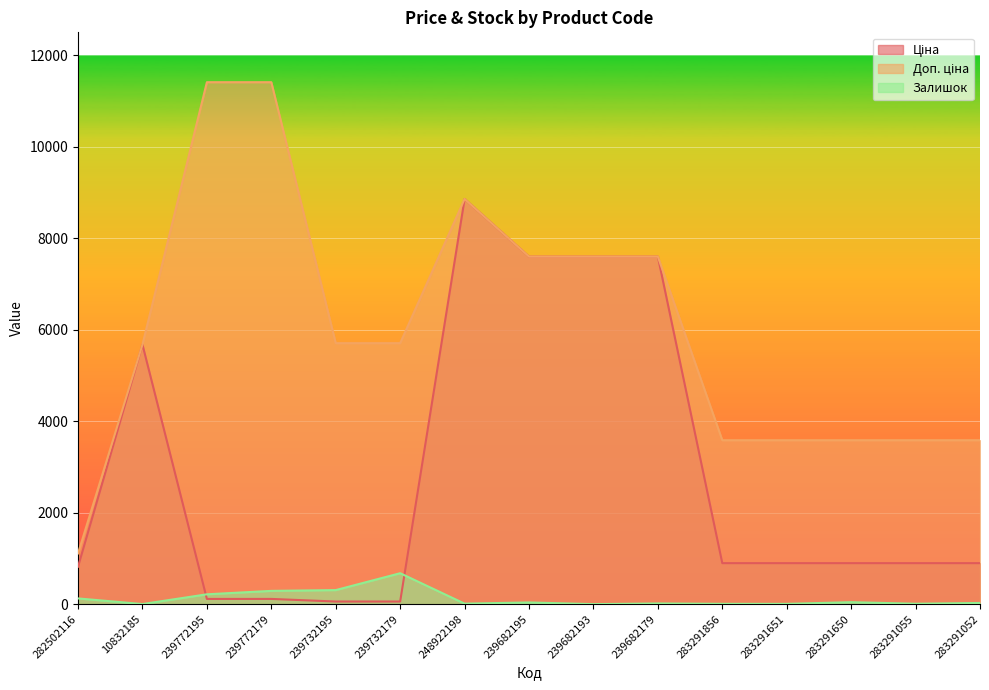

What is the average value of the Доп. ціна series?

6038.5